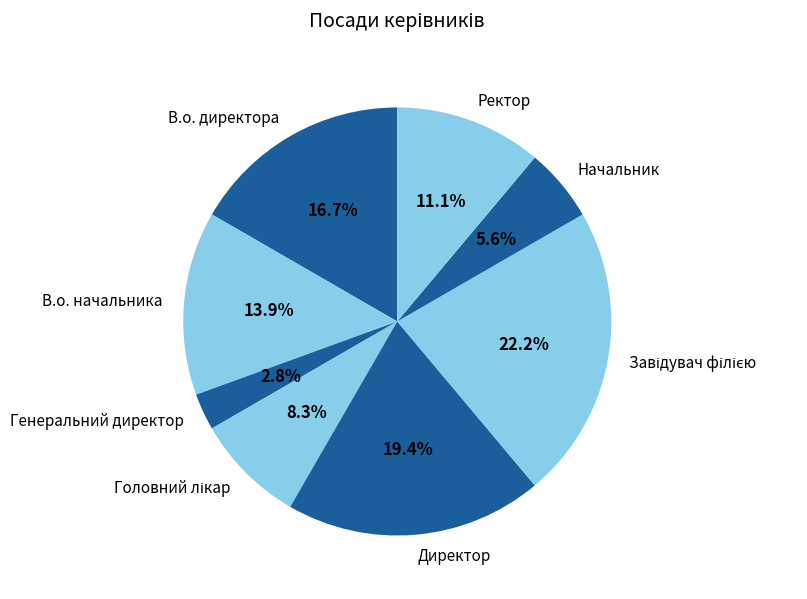

Is there a majority slice in this chart?

No